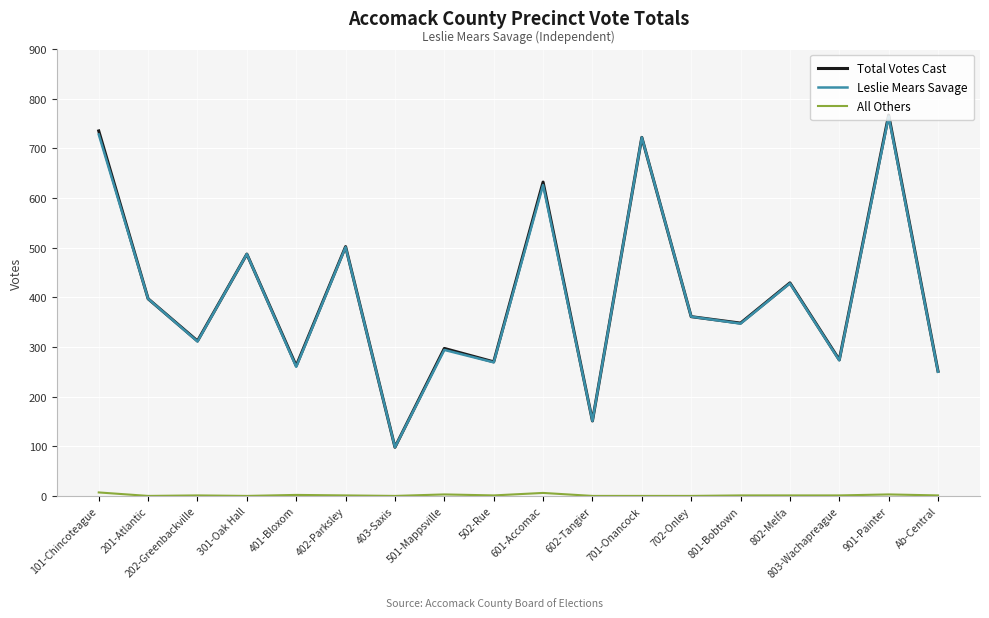

Which series changed the most between 202-Greenbackville and 901-Painter?

Total Votes Cast